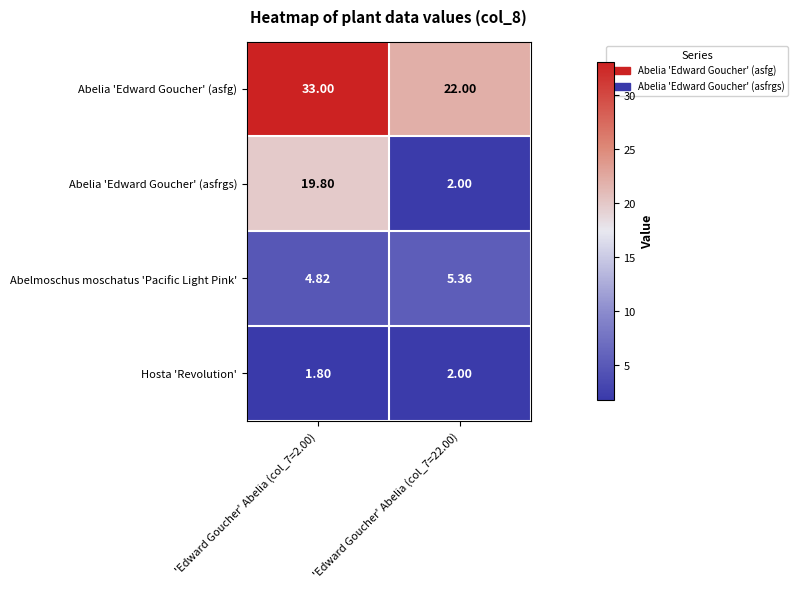

Which series has the largest total across all categories?

Abelia 'Edward Goucher' (asfg)